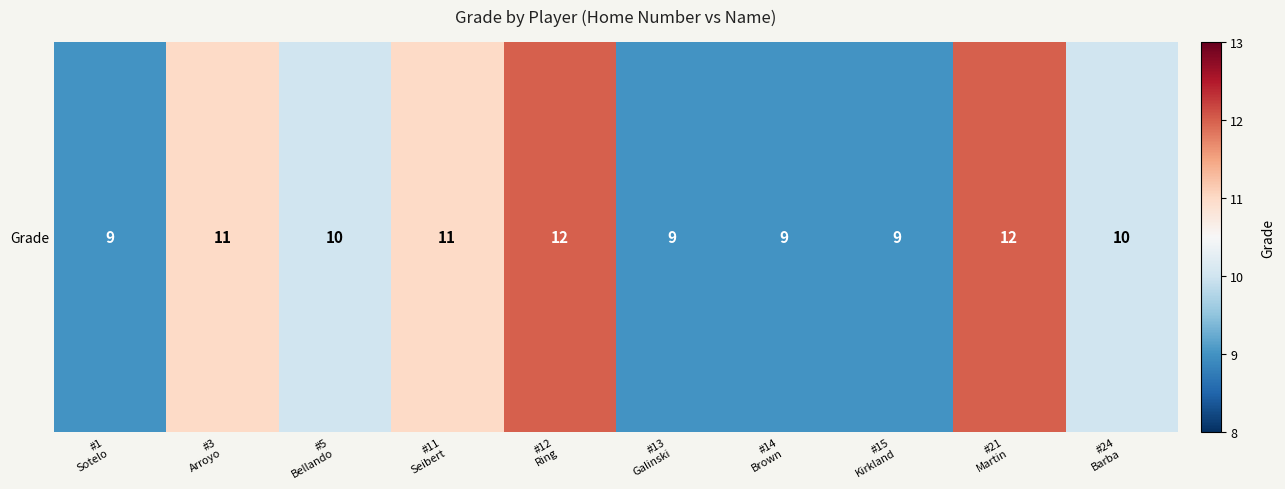

List the labels in order of value, smallest first.

#1
Sotelo, #13
Galinski, #14
Brown, #15
Kirkland, #5
Bellando, #24
Barba, #3
Arroyo, #11
Seibert, #12
Ring, #21
Martin